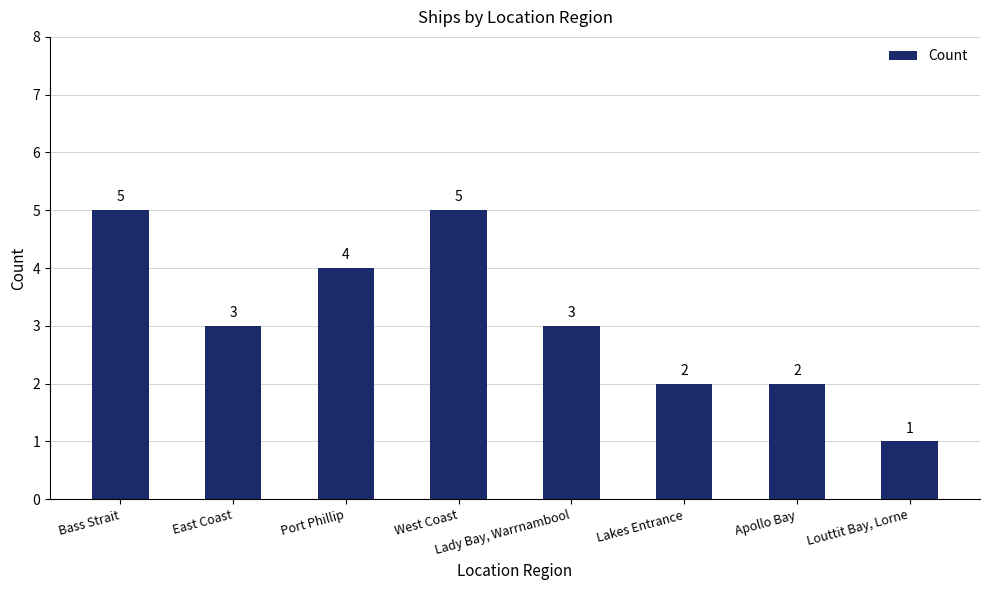

What is the difference between the maximum and minimum values?

4